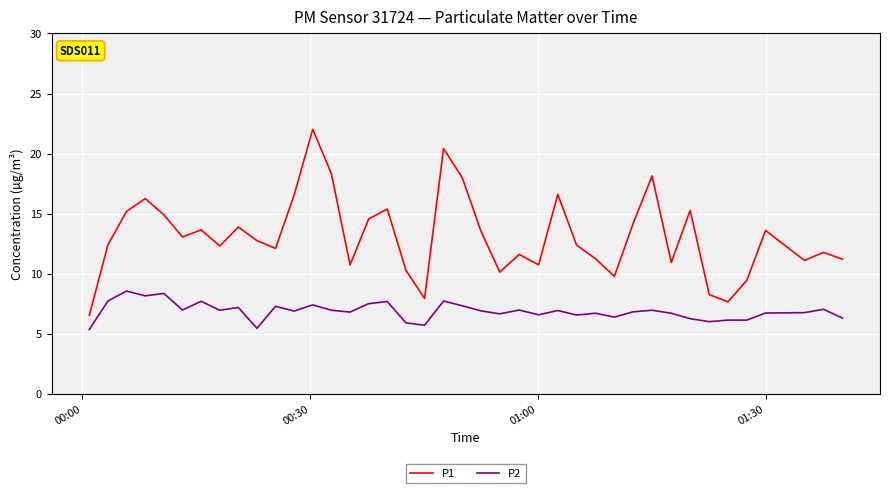

What is the maximum value shown in the chart?

22.0